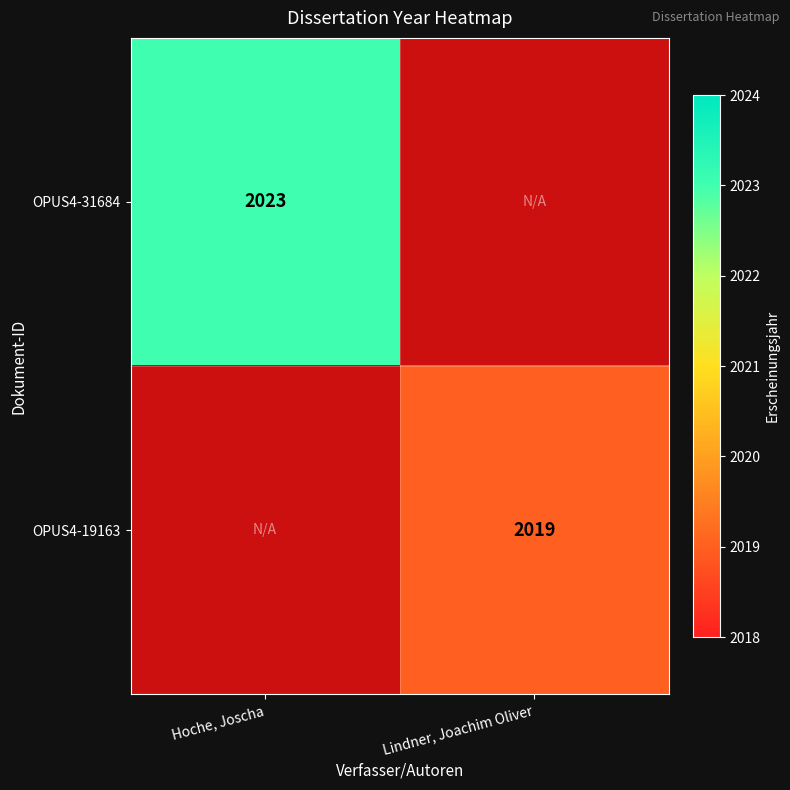

Is the value of OPUS4-31684 at Hoche, Joscha greater than the value of OPUS4-19163 at Lindner, Joachim Oliver?

Yes